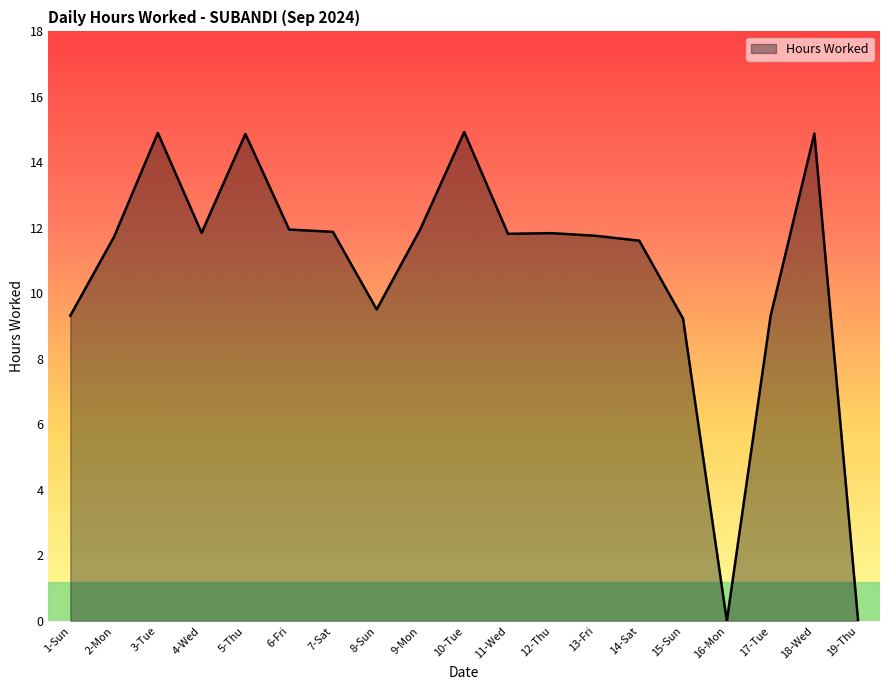

What is the maximum value shown in the chart?

14.9